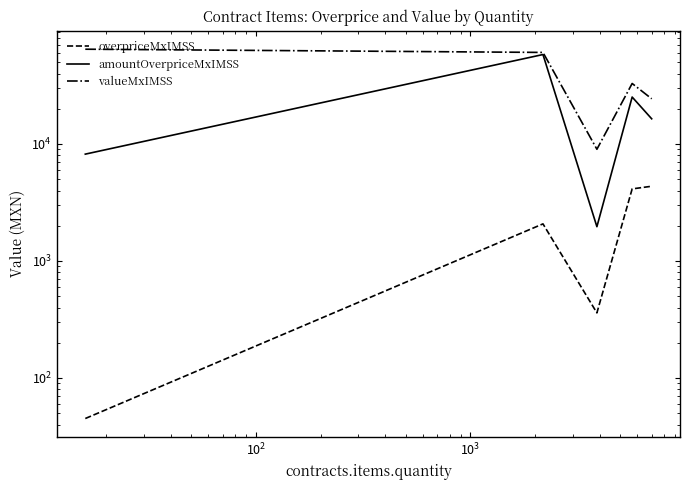

What is the lowest value of the amountOverpriceMxIMSS series?

1963.2